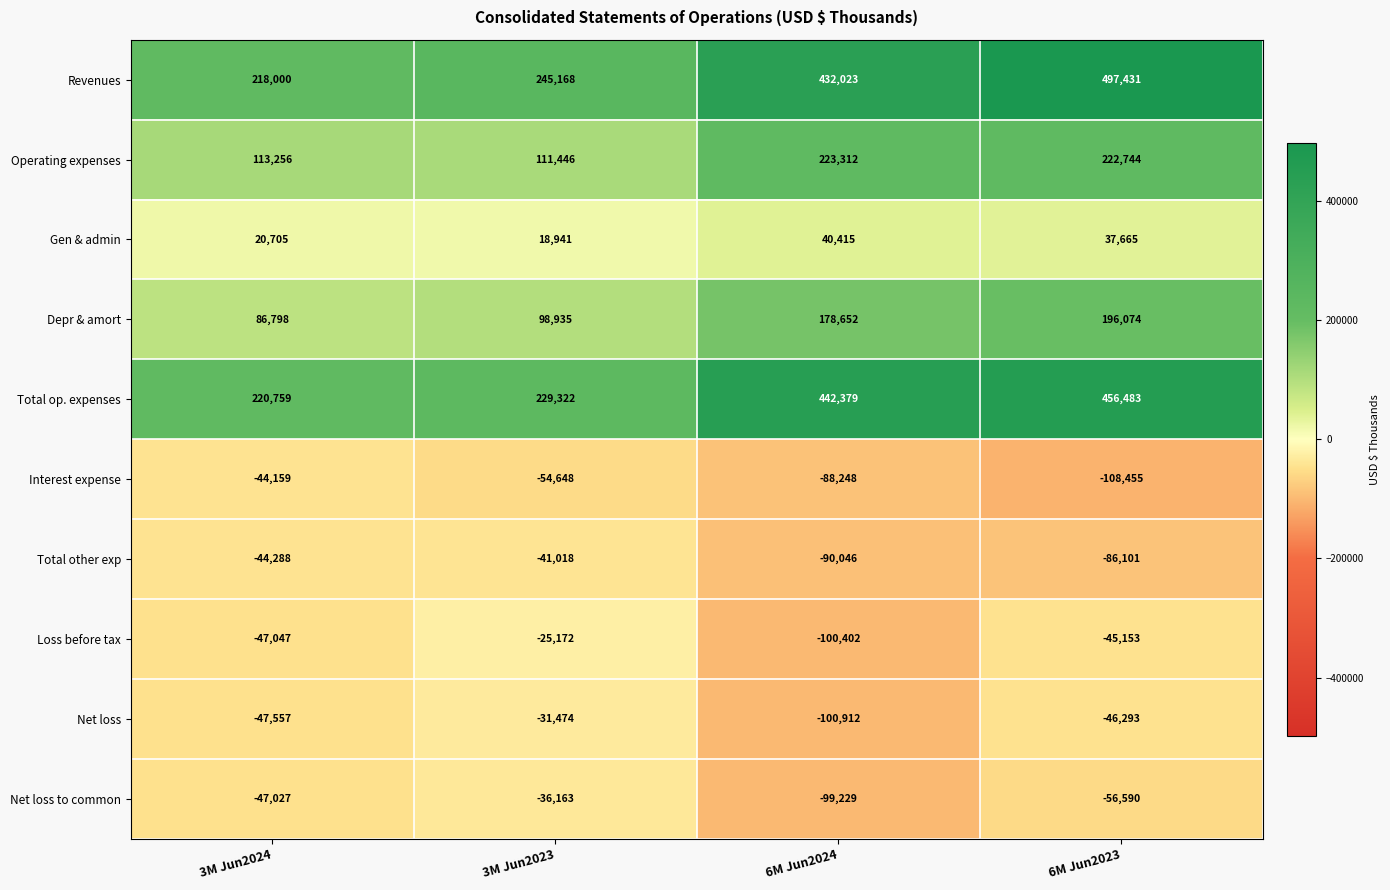

The value of Total other exp at 3M Jun2024 is -71027. True or false?

False